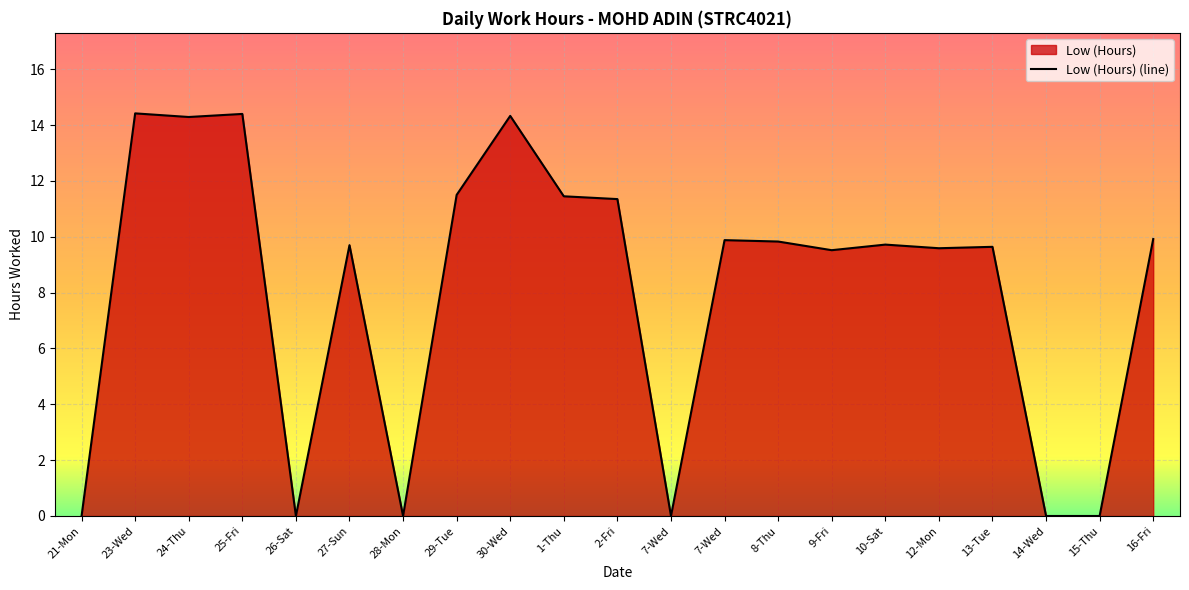

How many categories are shown in the chart?

21